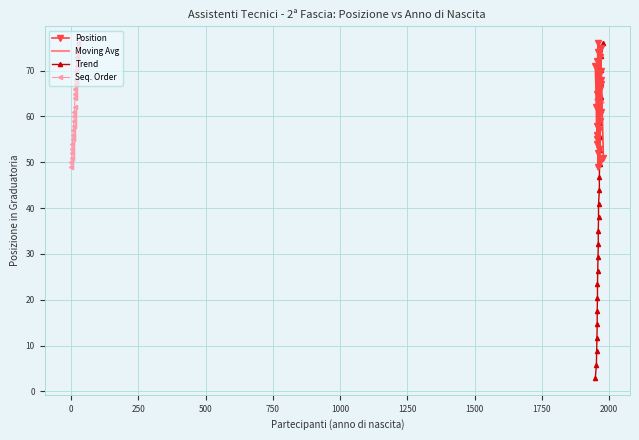

True or false: Trend and Moving Avg intersect in this chart.

True